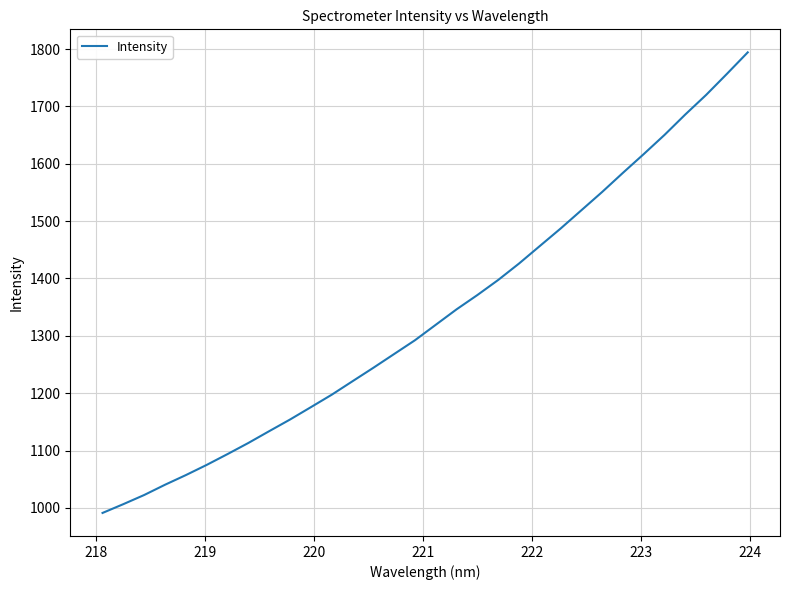

What is the minimum value shown in the chart?

991.2